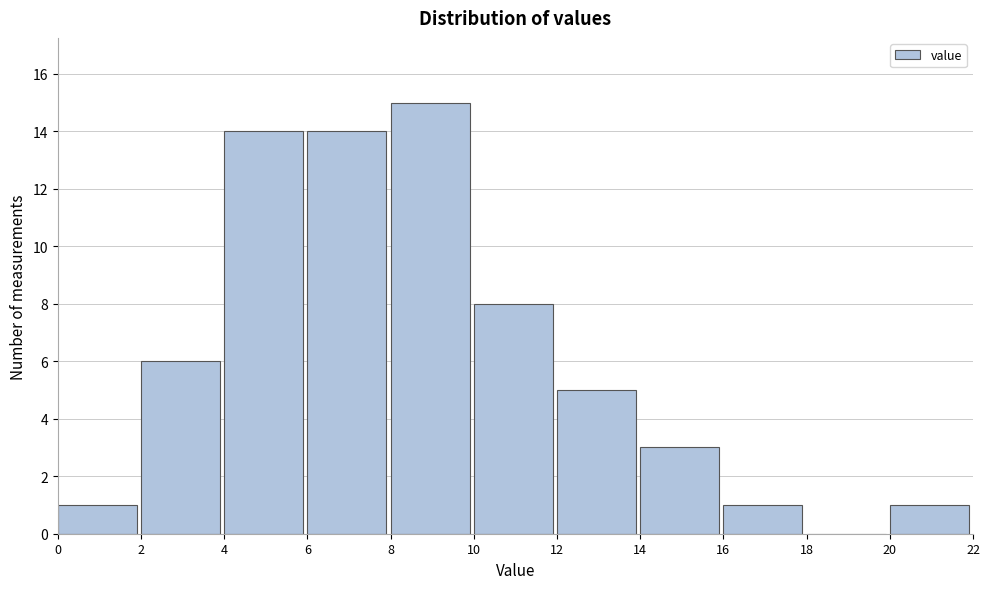

How tall is the bar that spans 8 to 10 on the x-axis? The values are not printed on the chart, so give them approximately, as read against the axis.

15